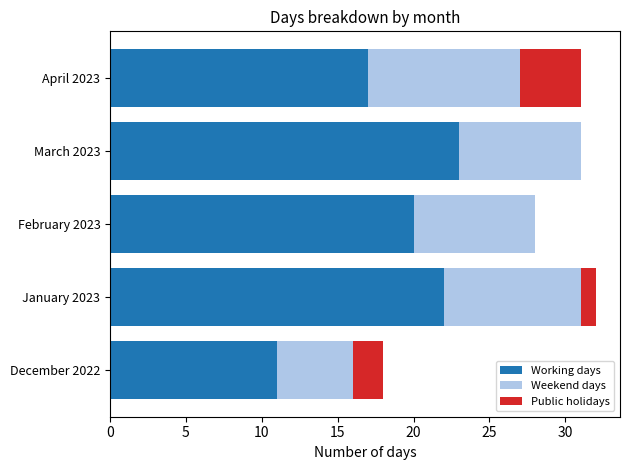

What is the total value across all series at March 2023?

31